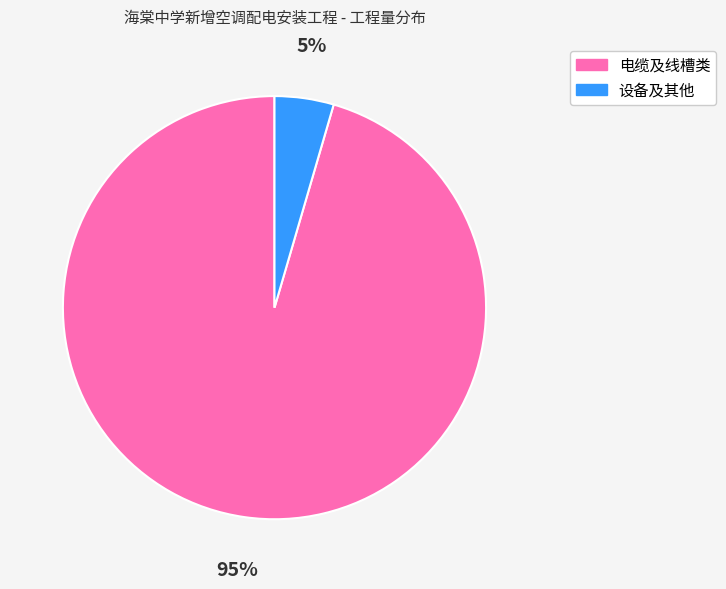

How many segments does this pie chart have?

2